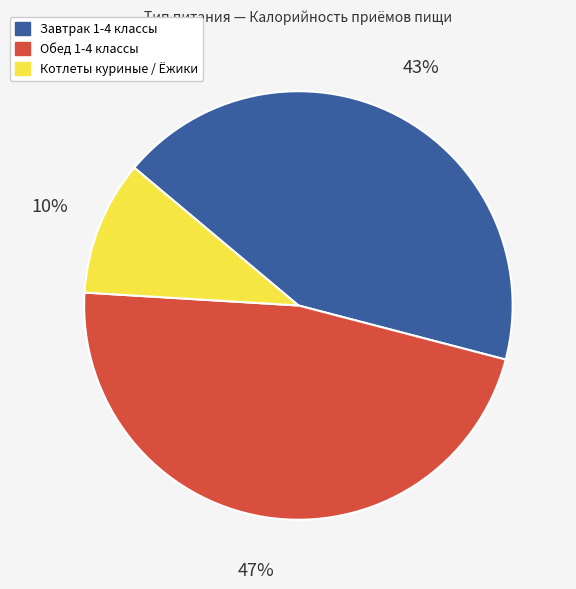

Does Котлеты куриные / Ёжики account for over 50% of the chart?

No